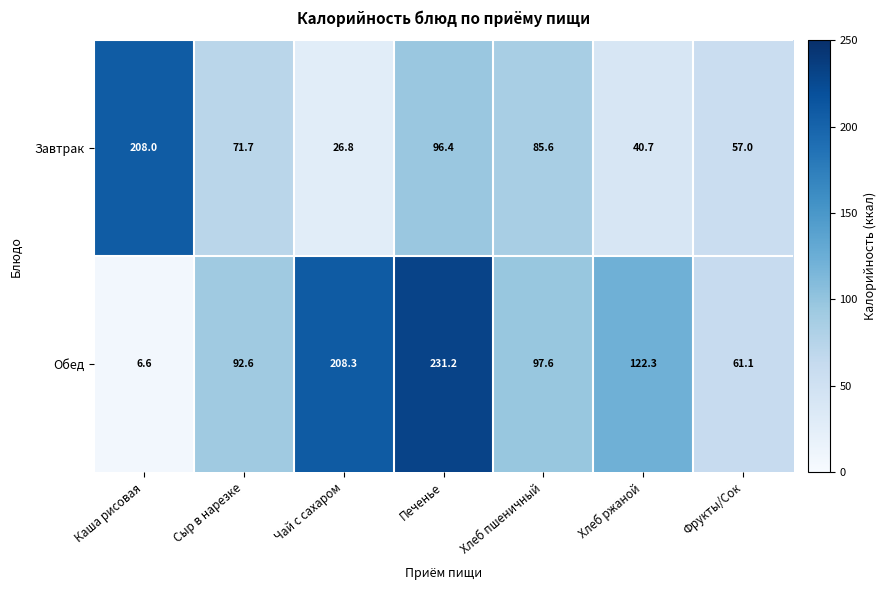

Where does the Завтрак series first go above 71?

Каша рисовая